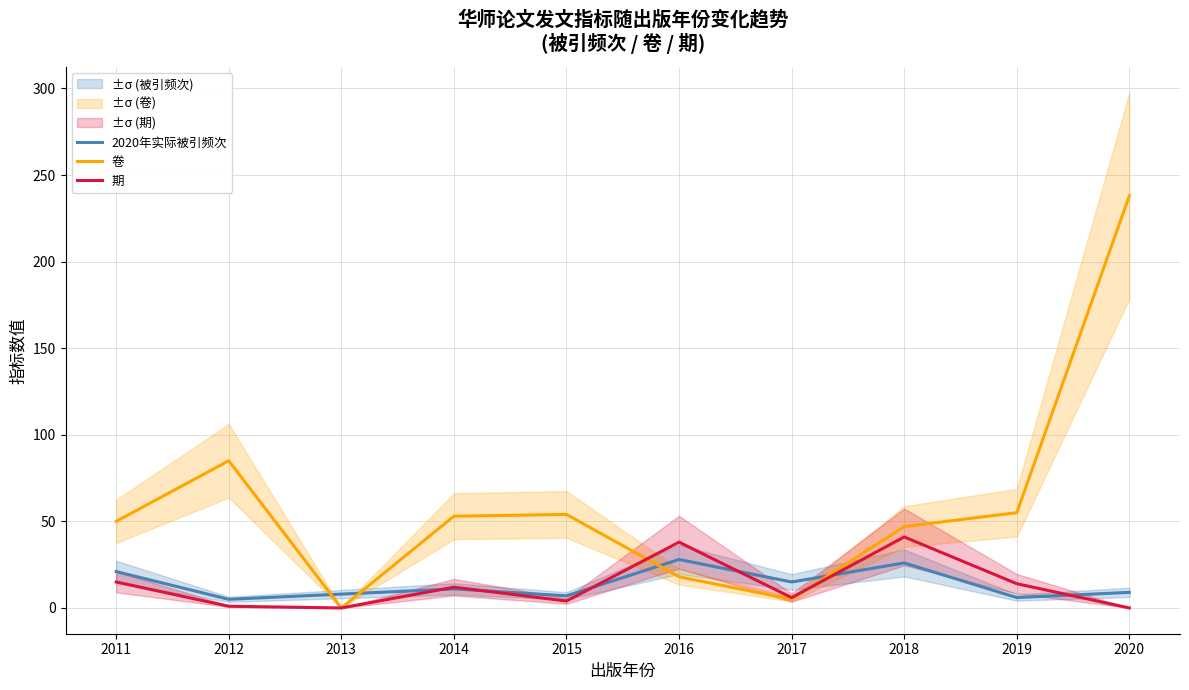

What are all the series names shown in the legend?

2020年实际被引频次, 卷, 期